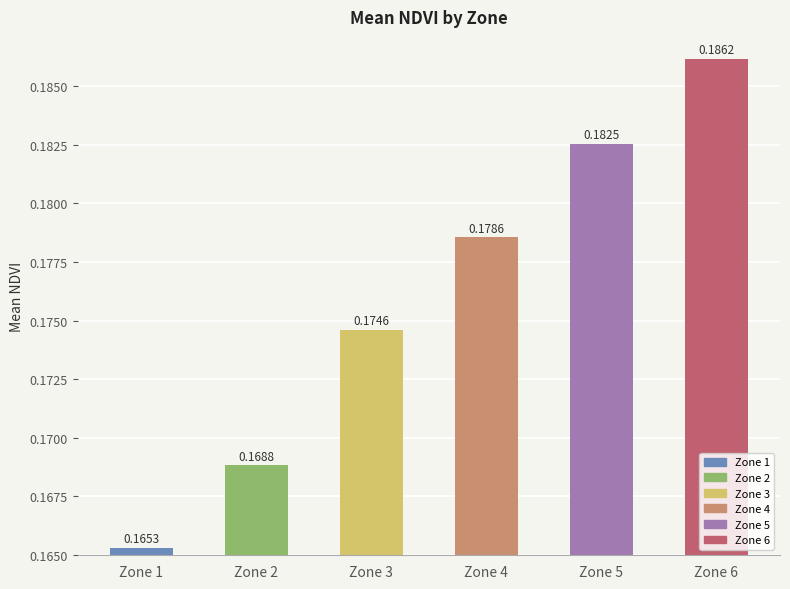

Does the chart contain stacked bars?

No